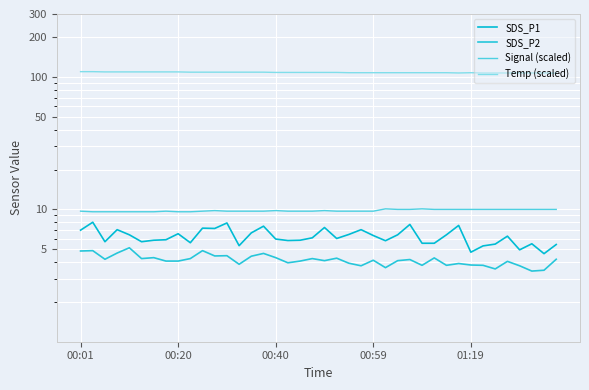

Is the value of SDS_P2 at 29 greater than the value of Temp (scaled) at 28?

No